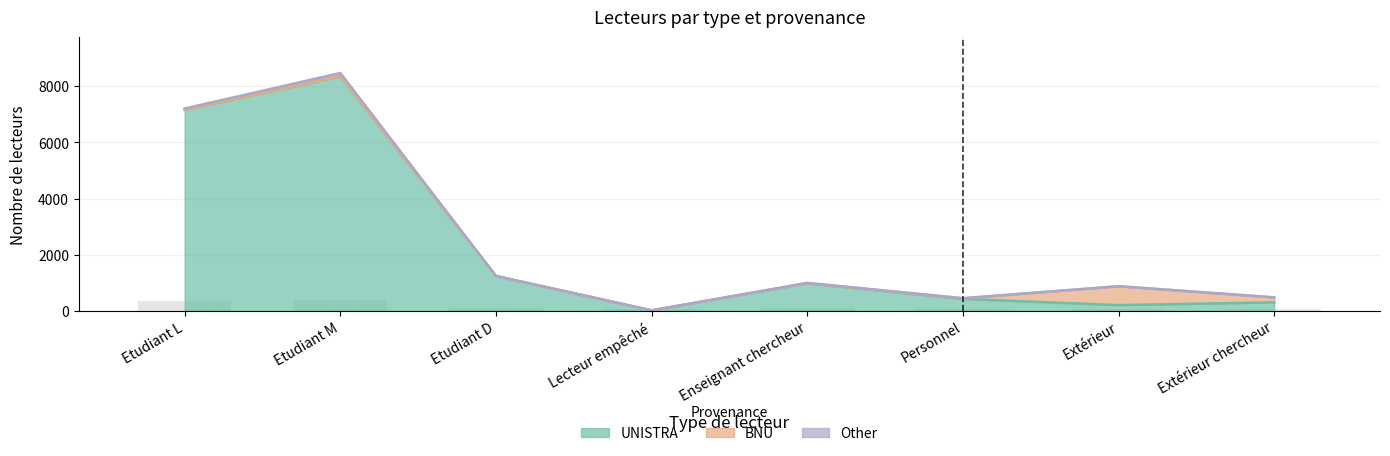

Where is UNISTRA nearest to the value 4188?

Etudiant D